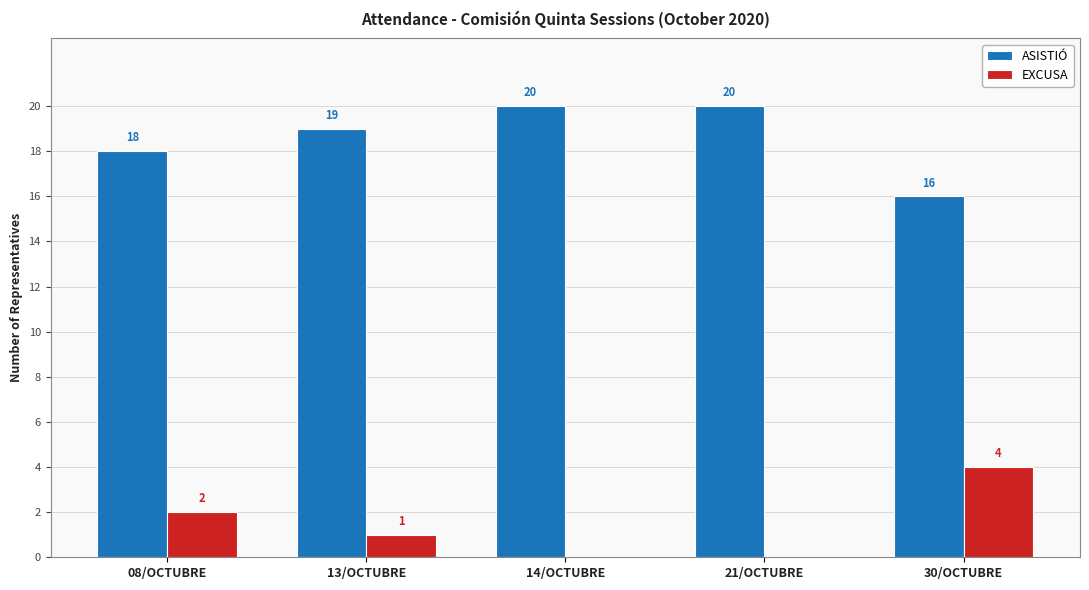

Count the number of data series in this chart.

2